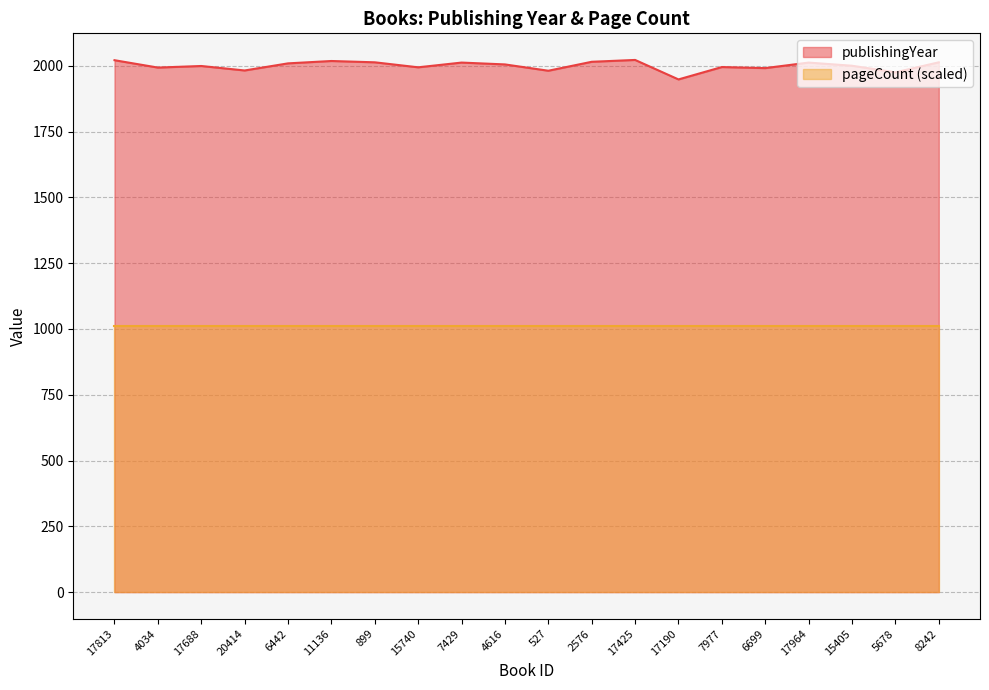

How many points are higher than both their immediate neighbors (excluding endpoints)?

6